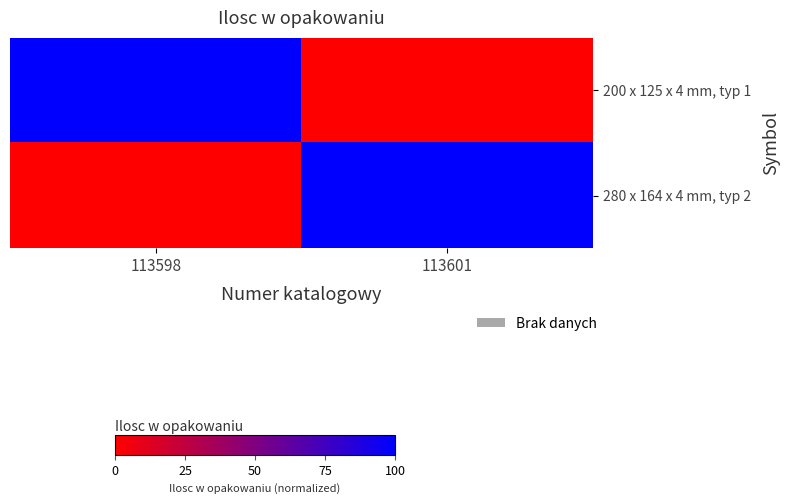

Between 113598 and 113601, which series saw the biggest shift?

200 x 125 x 4 mm, typ 1